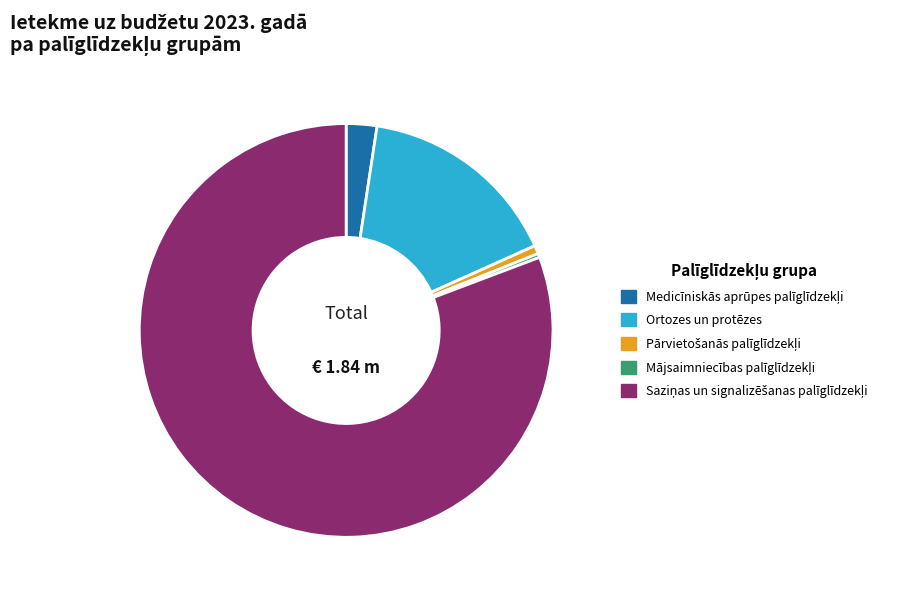

Is there a majority slice in this chart?

Yes